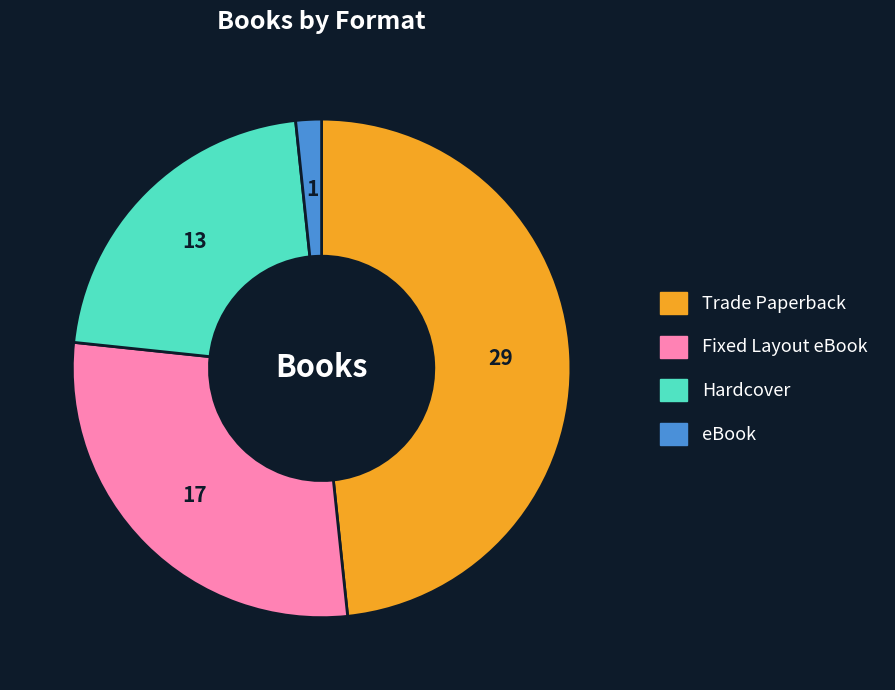

Which category has the smallest portion of the pie?

eBook